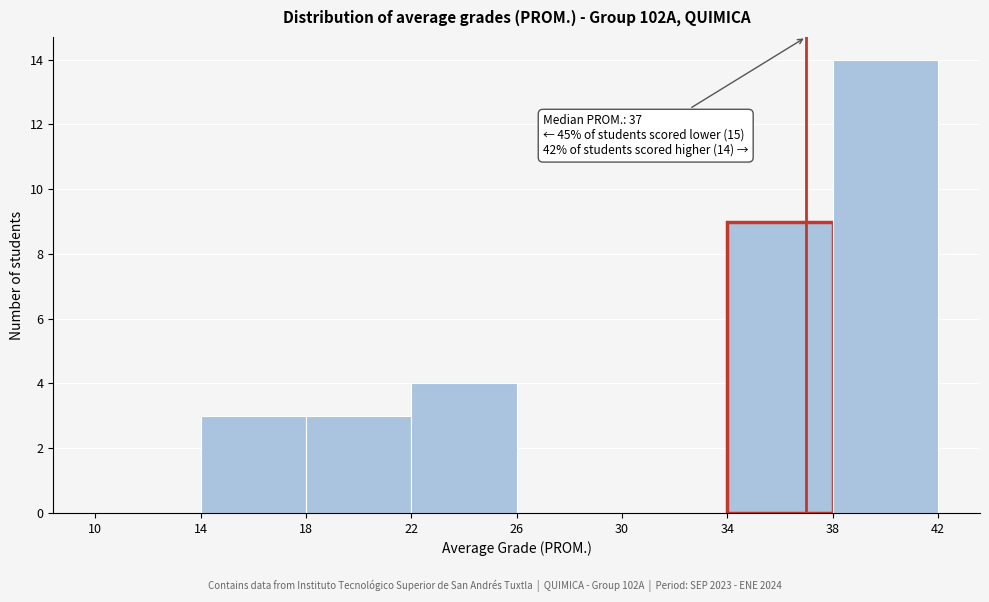

Which range on the x-axis has the tallest bar?

38 to 42